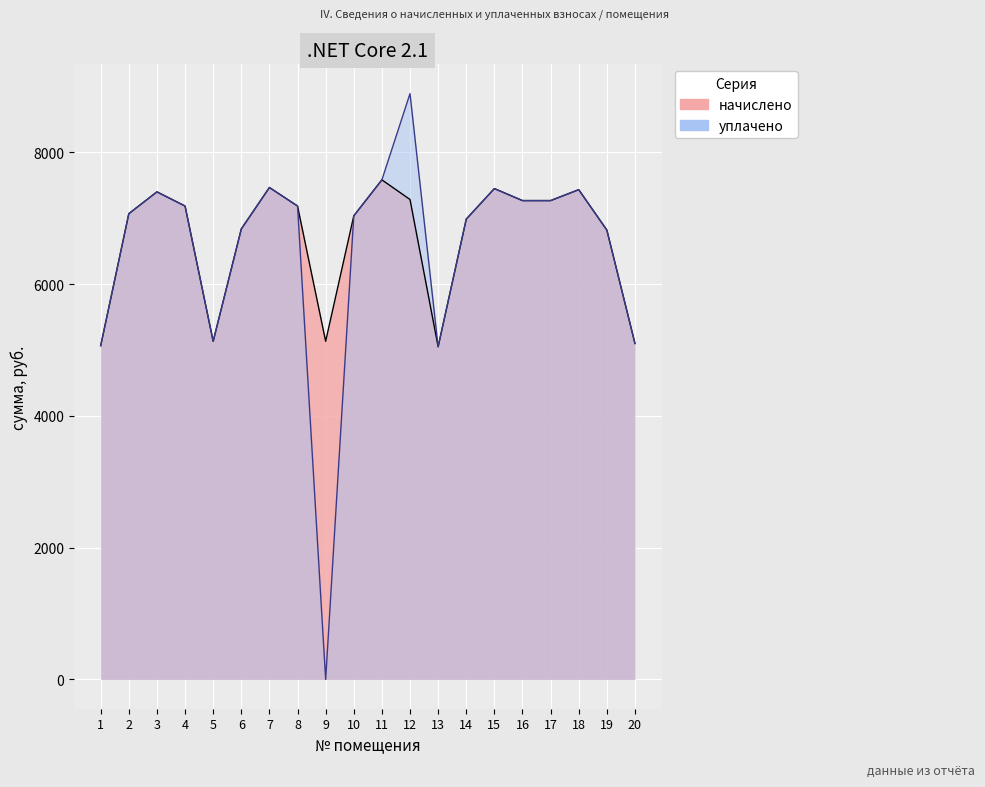

What is the total value across all series at 14?

13976.6